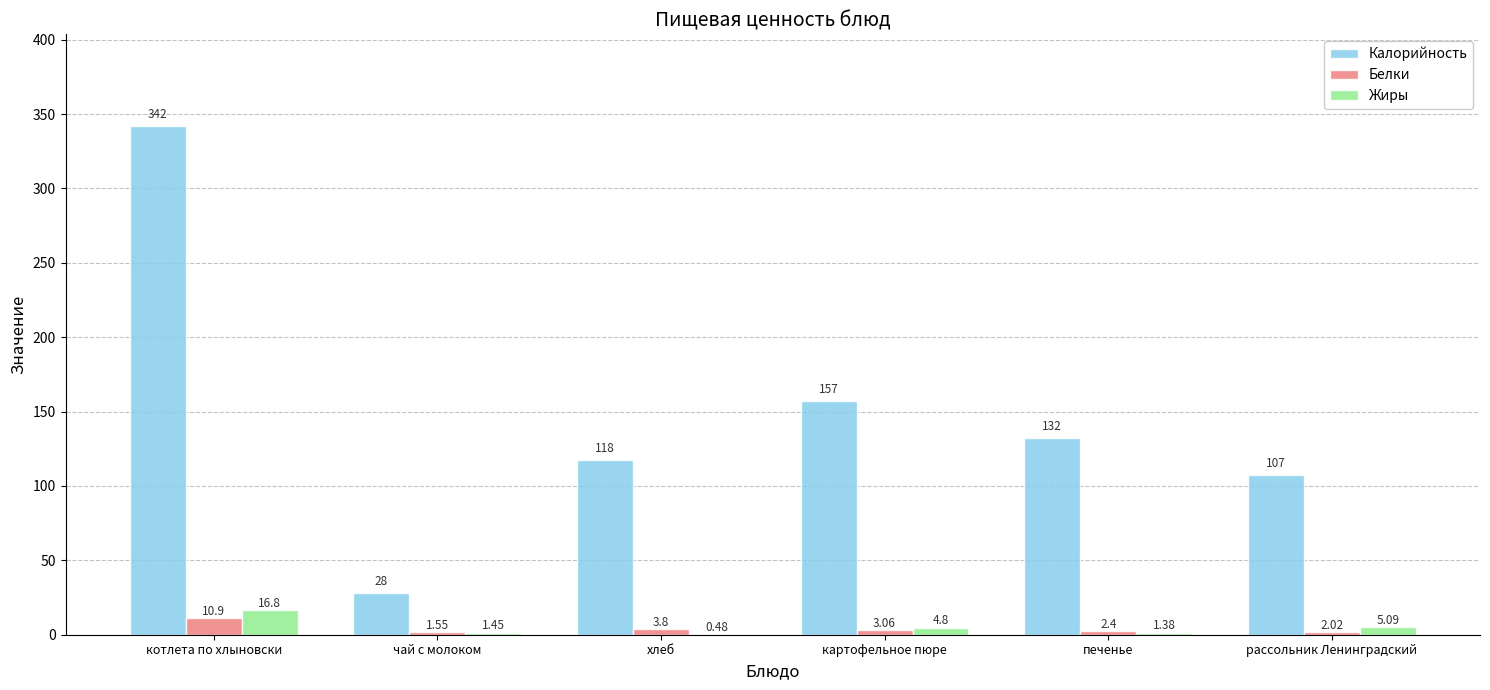

What is the sum of the Жиры values at рассольник Ленинградский and картофельное пюре?

9.9